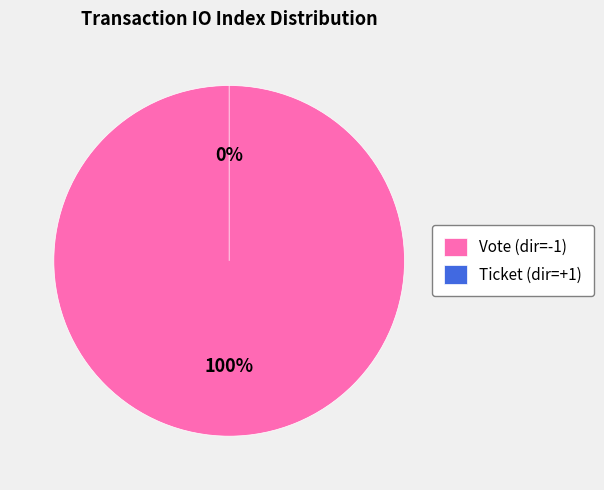

How many slices are in this pie chart?

2